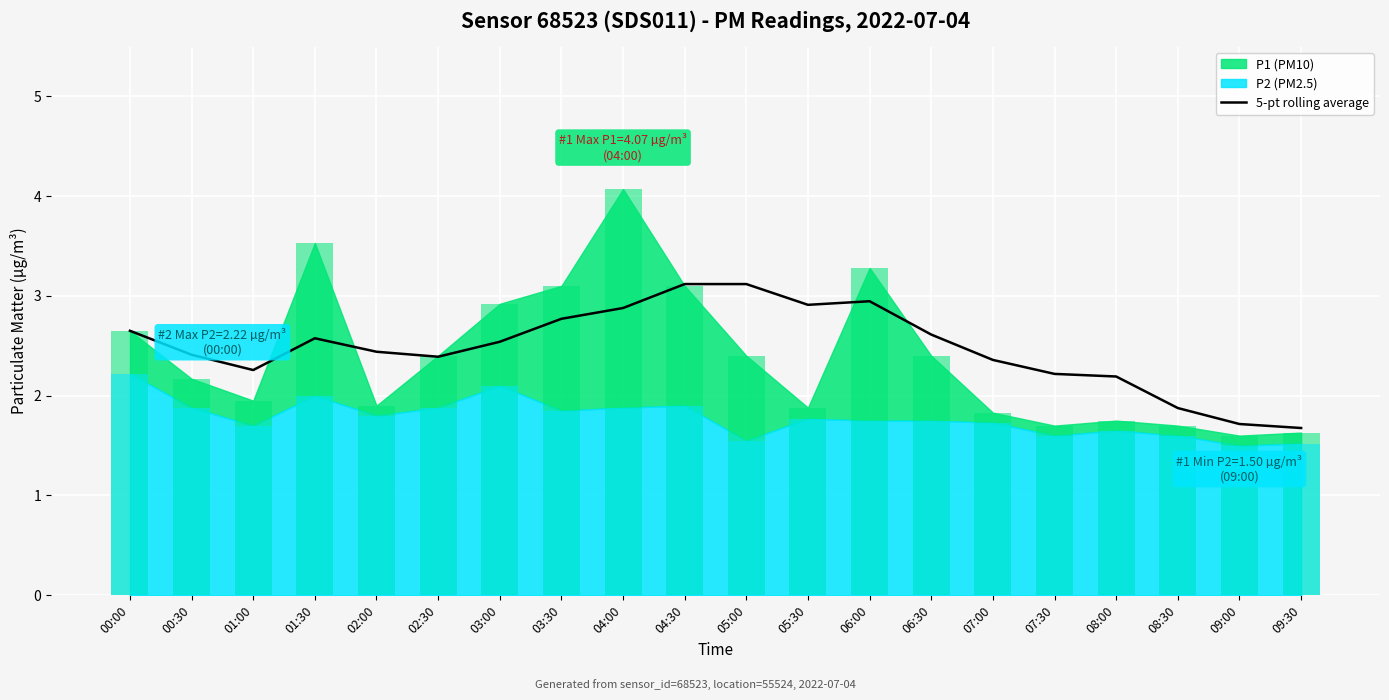

Is it true that the value at 04:00 is 0.9?

False